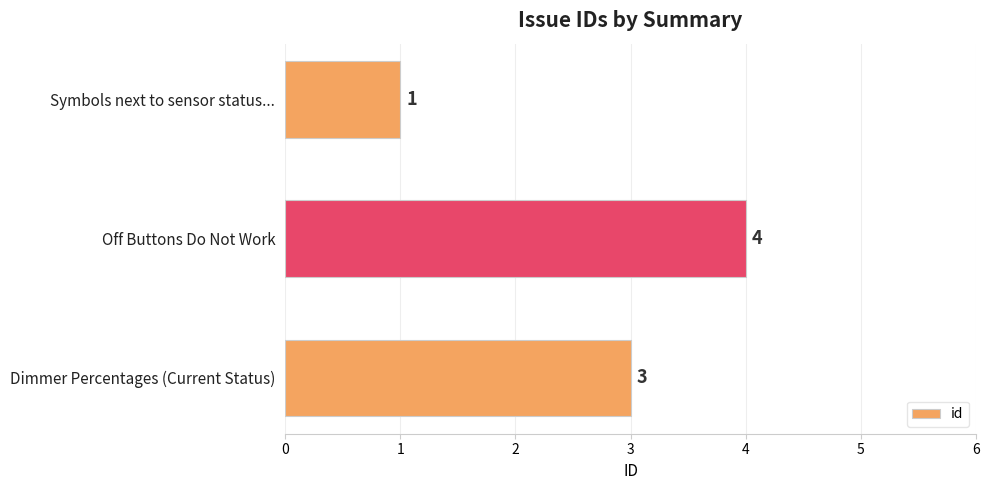

List the labels in order of value, smallest first.

Symbols next to sensor status..., Dimmer Percentages (Current Status), Off Buttons Do Not Work